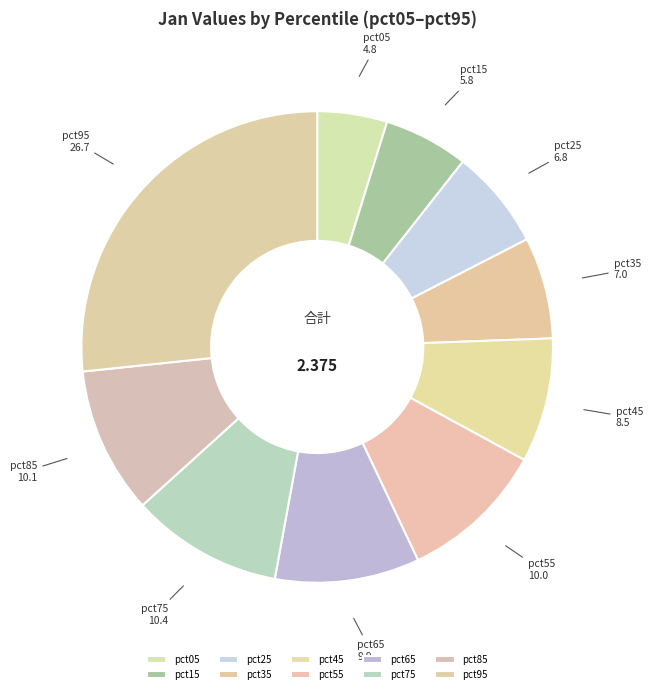

The pct75 slice represents 1% of the pie. True or false?

False